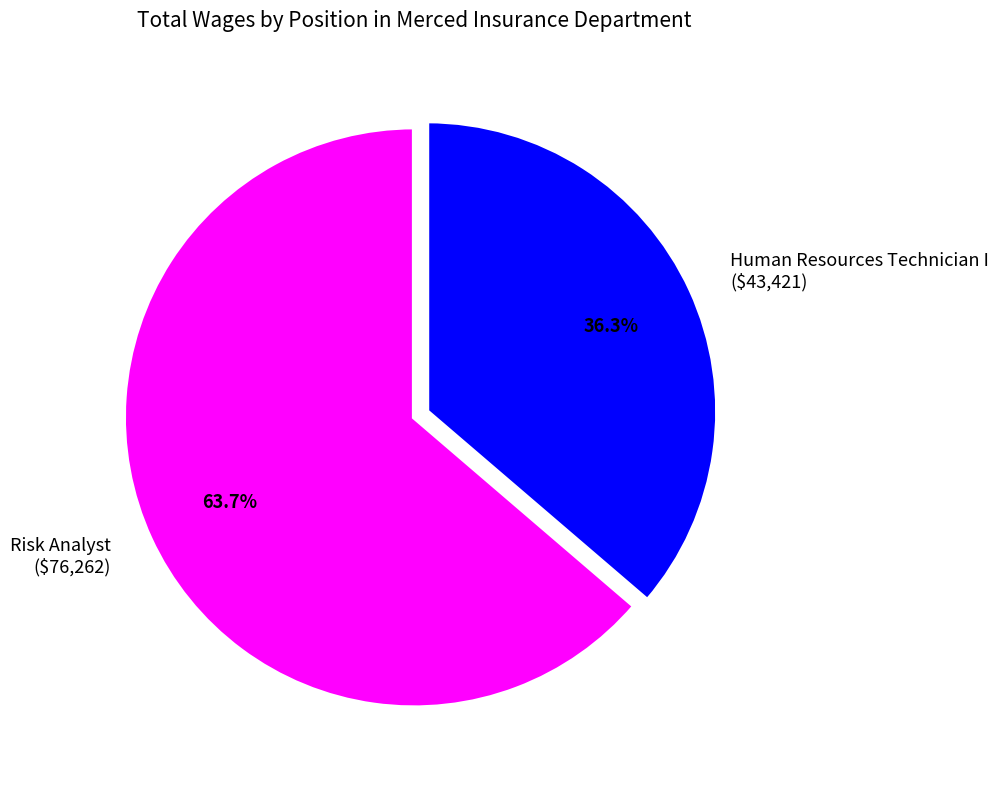

What is the largest slice in the pie chart?

Risk Analyst